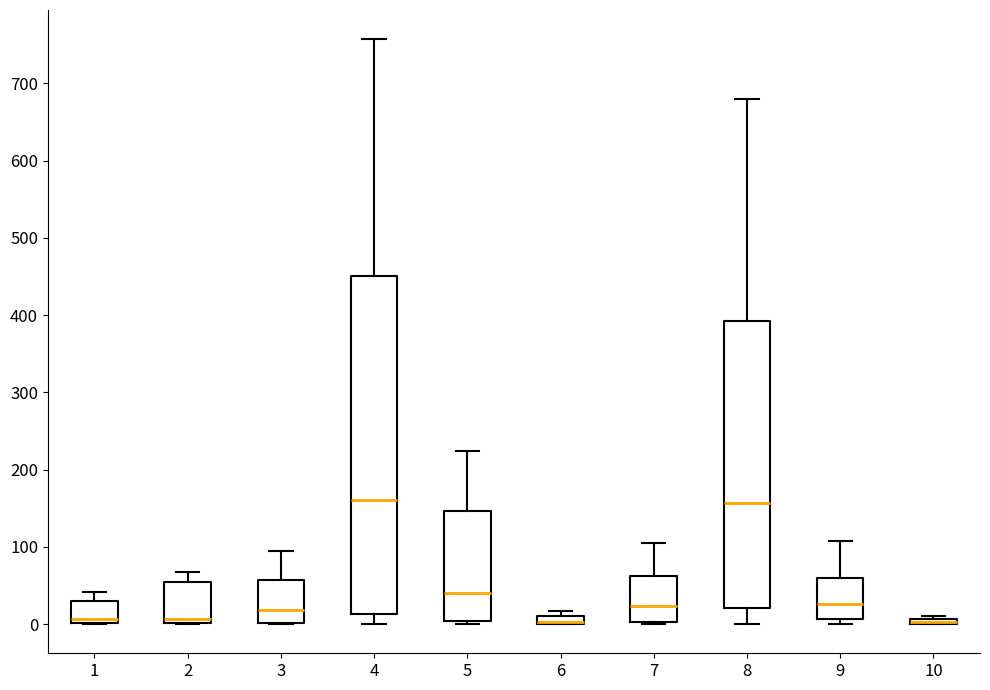

Which box is the tallest, from its lower edge to its upper edge?

4